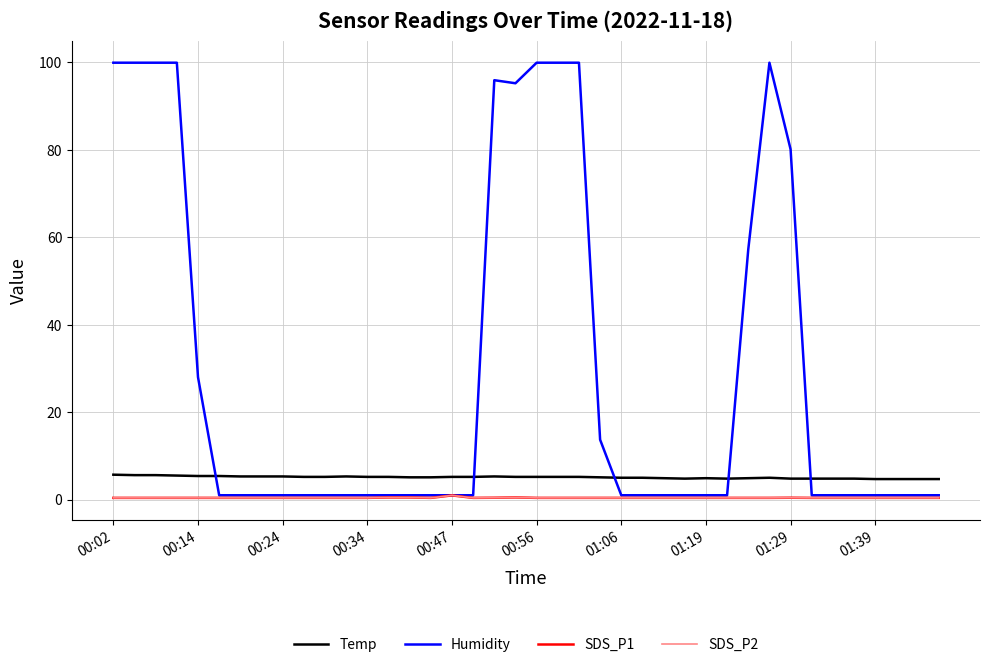

Is this an area chart (filled region under the line)?

No